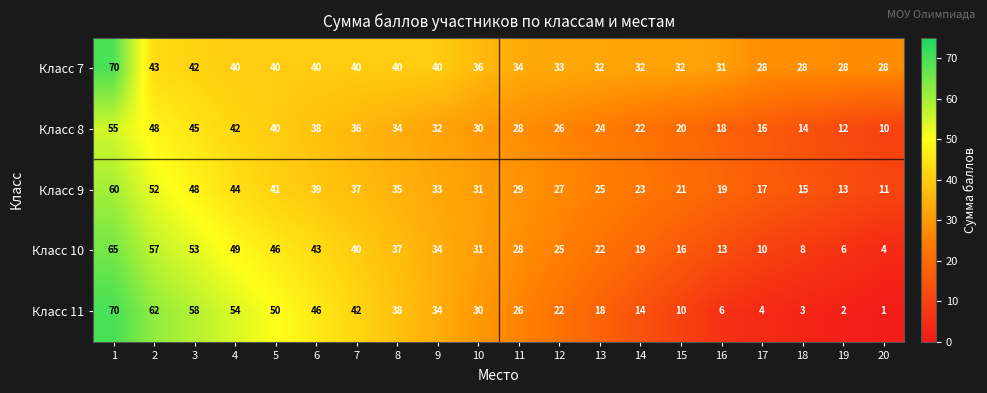

What is the difference between the Класс 11 values at 5 and 9?

16